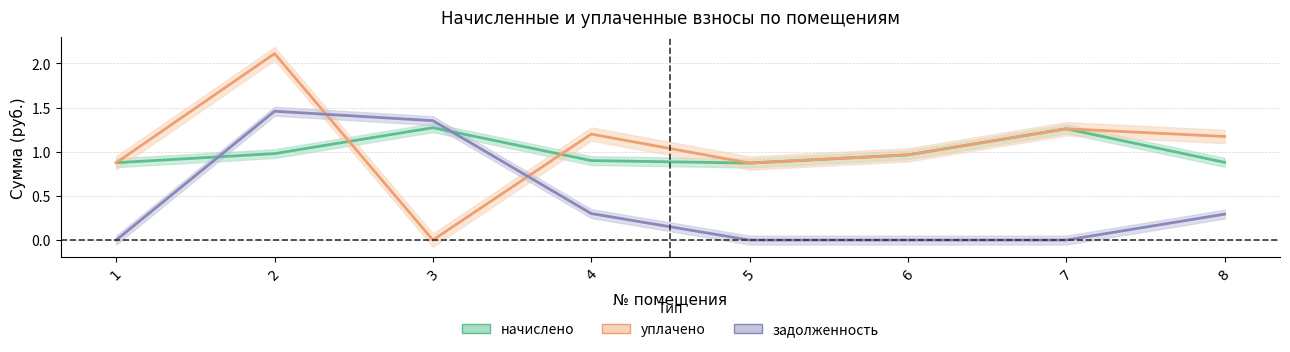

What is the sum of all задолженность values?

3.4